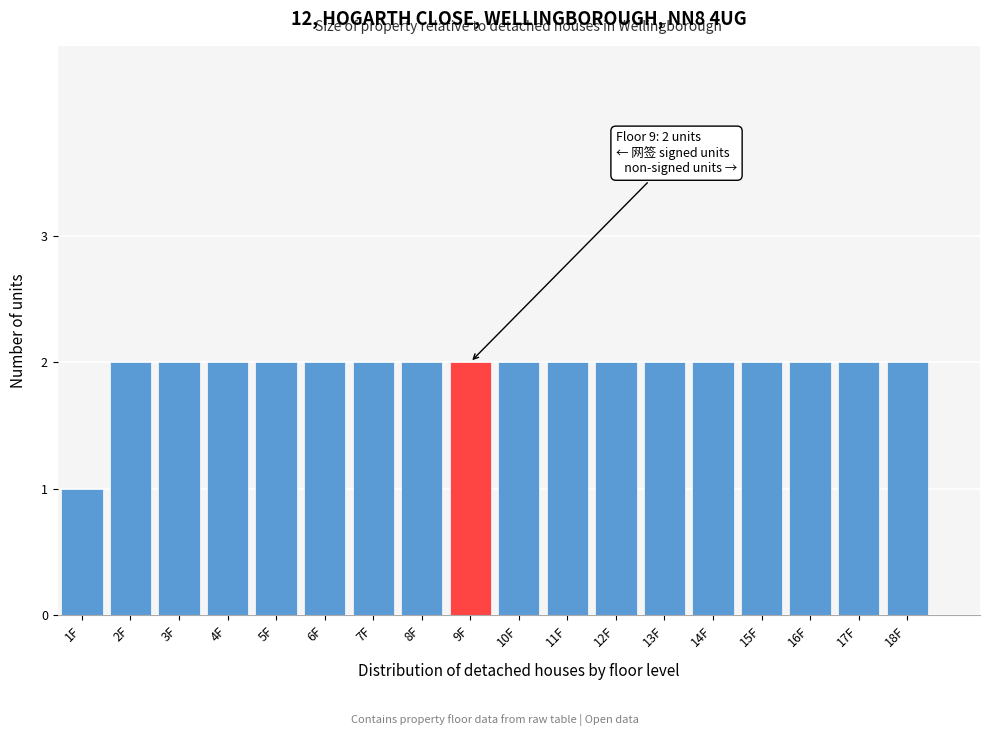

Reading right to left, what are all the values shown in this chart?

18F=2	17F=2	16F=2	15F=2	14F=2	13F=2	12F=2	11F=2	10F=2	9F=2	8F=2	7F=2	6F=2	5F=2	4F=2	3F=2	2F=2	1F=1